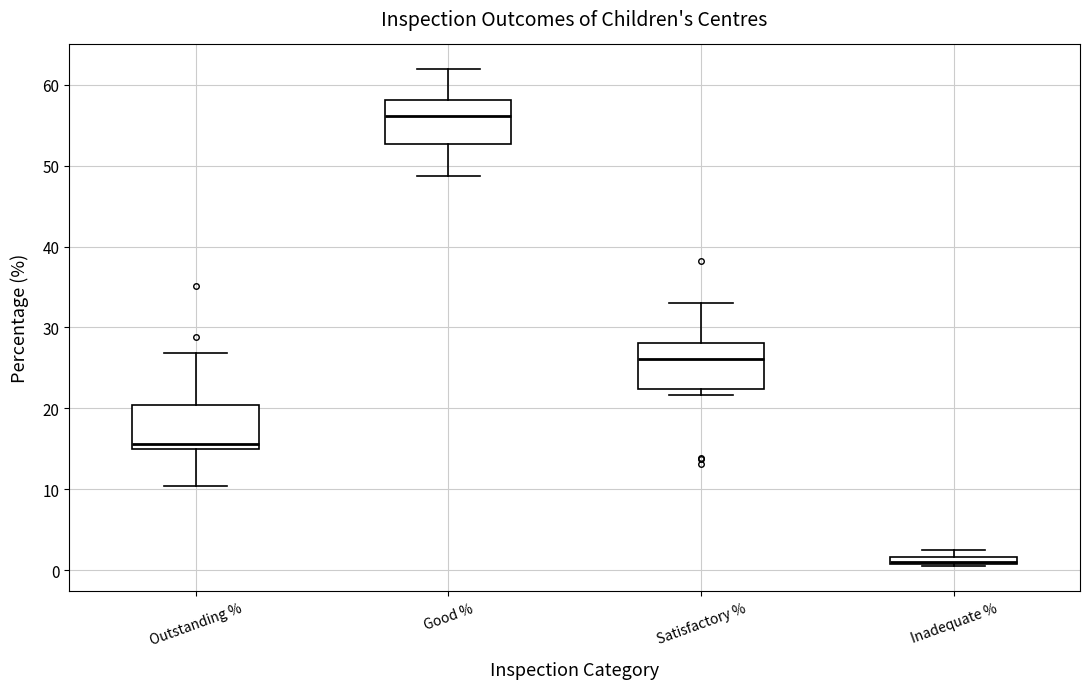

Which box has the lowest median line?

Inadequate %